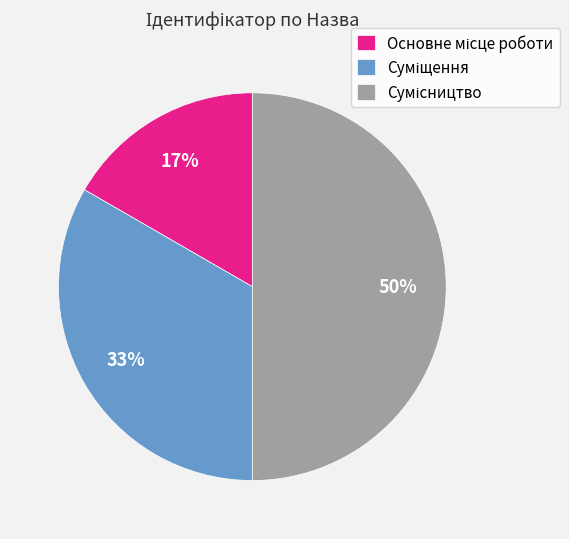

To the nearest percent, what is the average slice percentage?

33%